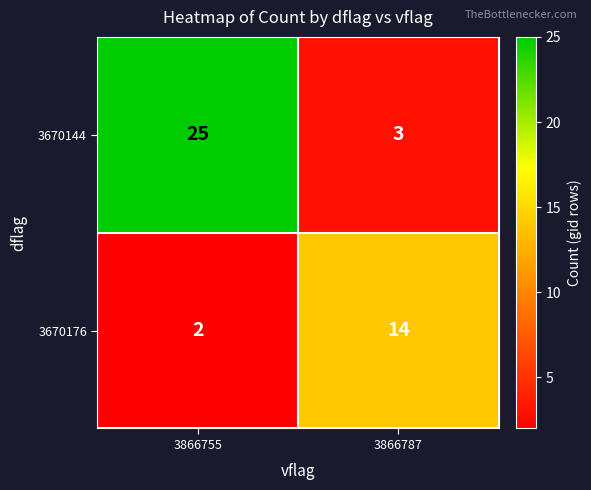

What is the total value across all series at 3866755?

27